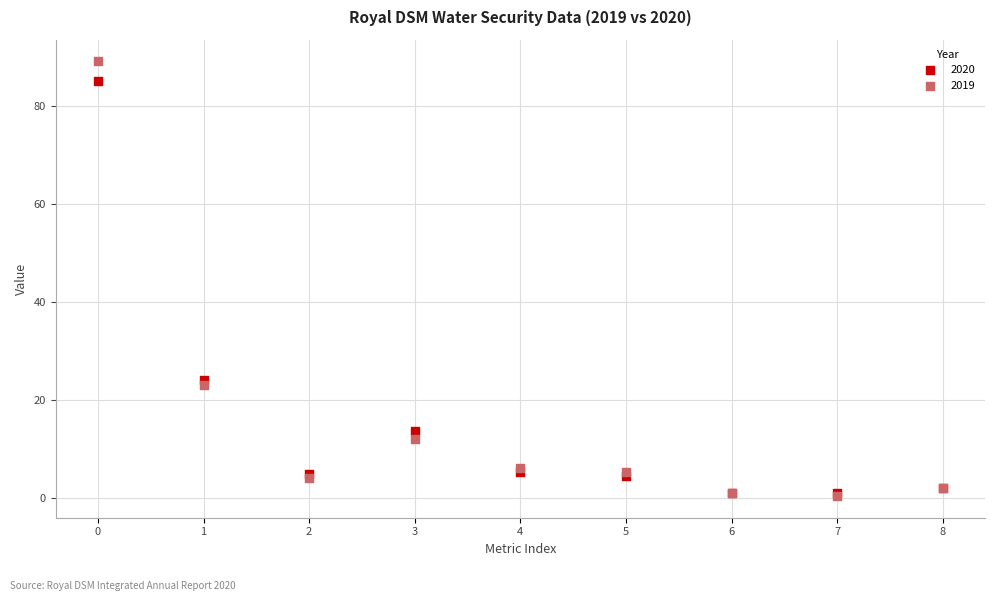

In the 2020 series, what Y value is closest to 42?

24.0